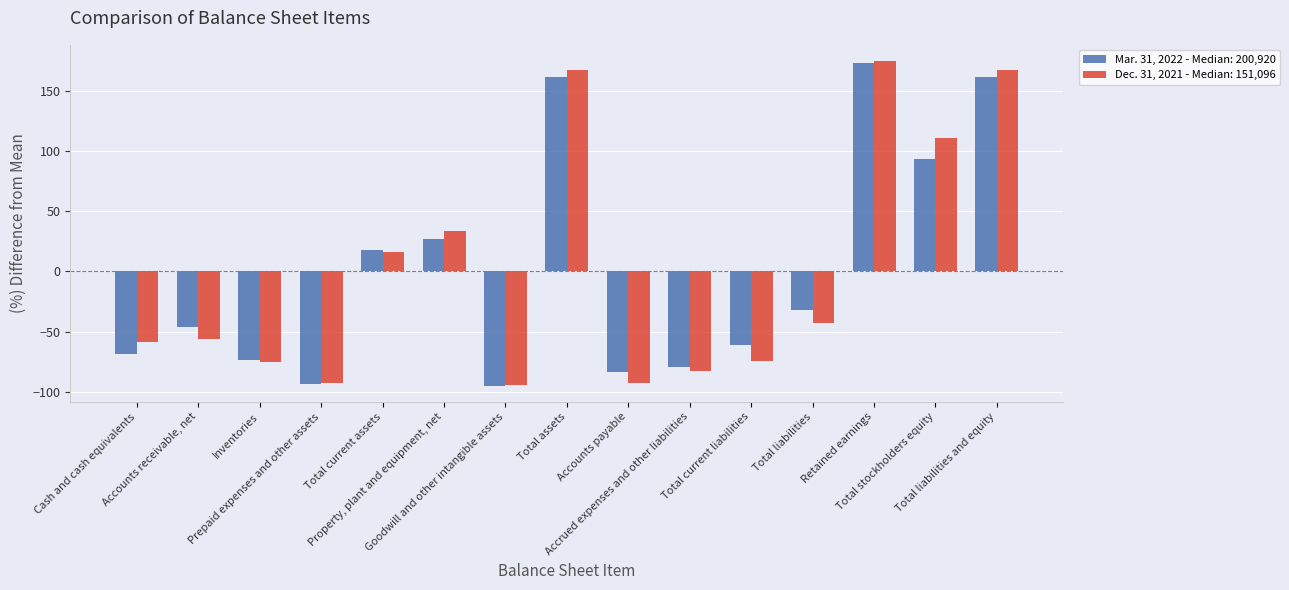

Rank the series by their maximum value, from highest to lowest.

Dec. 31, 2021 - Median: 151,096, Mar. 31, 2022 - Median: 200,920